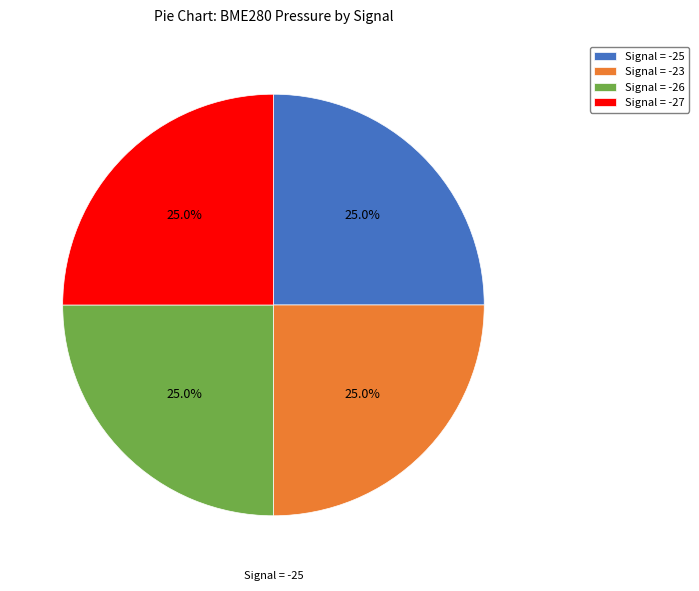

Does Signal = -27 represent more than half of the total?

No